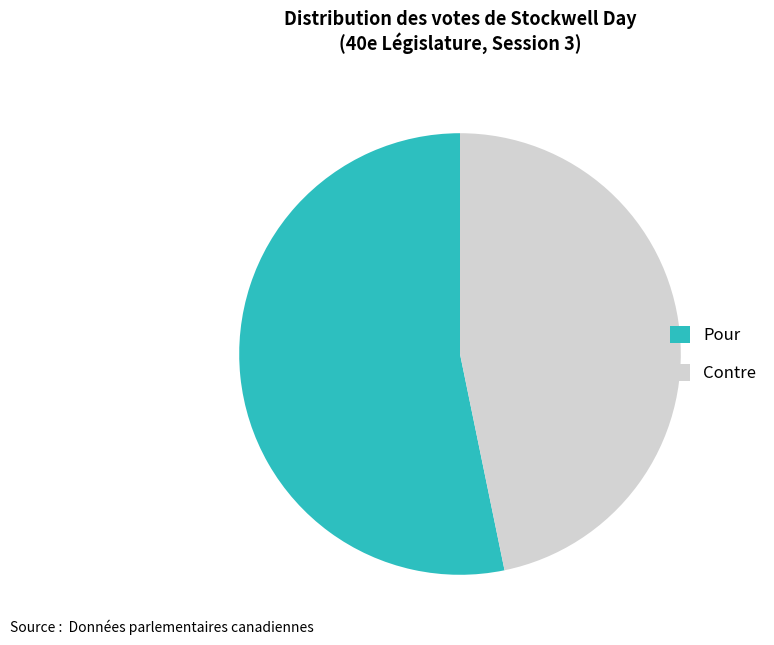

The Pour slice represents 53% of the pie. True or false?

True